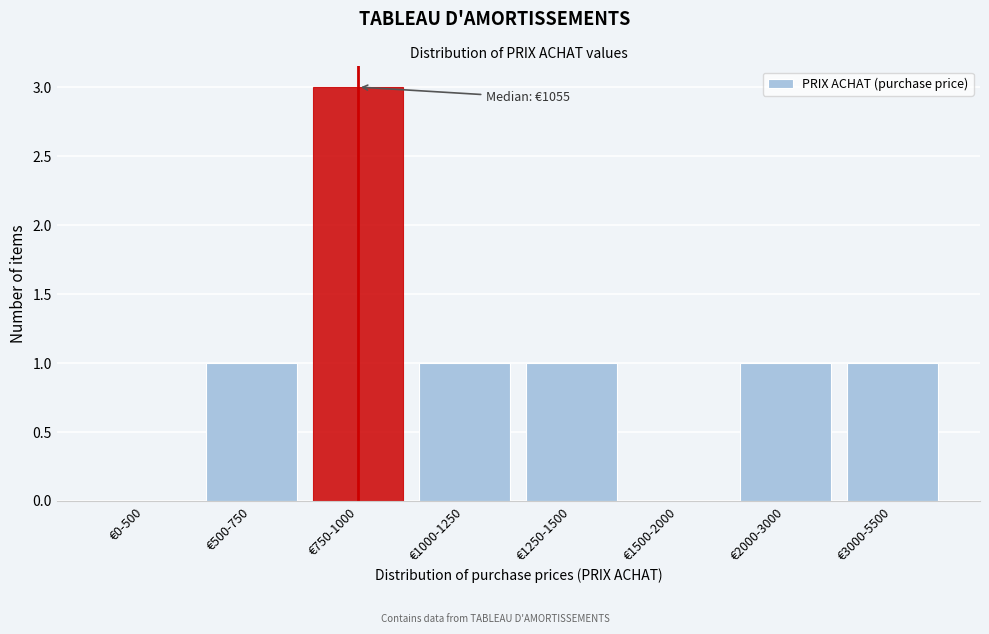

Reading right to left, extract all data points from this chart.

€3000-5500=1	€2000-3000=1	€1500-2000=0	€1250-1500=1	€1000-1250=1	€750-1000=3	€500-750=1	€0-500=0